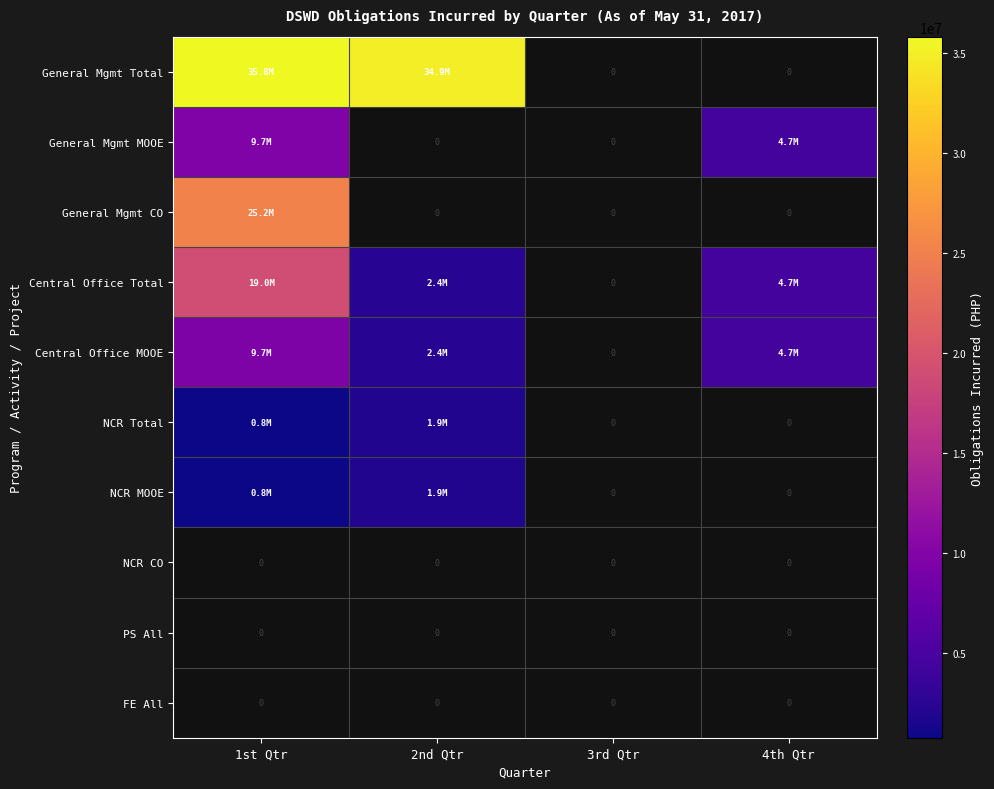

Which category has the lowest value across all series?

1st Qtr